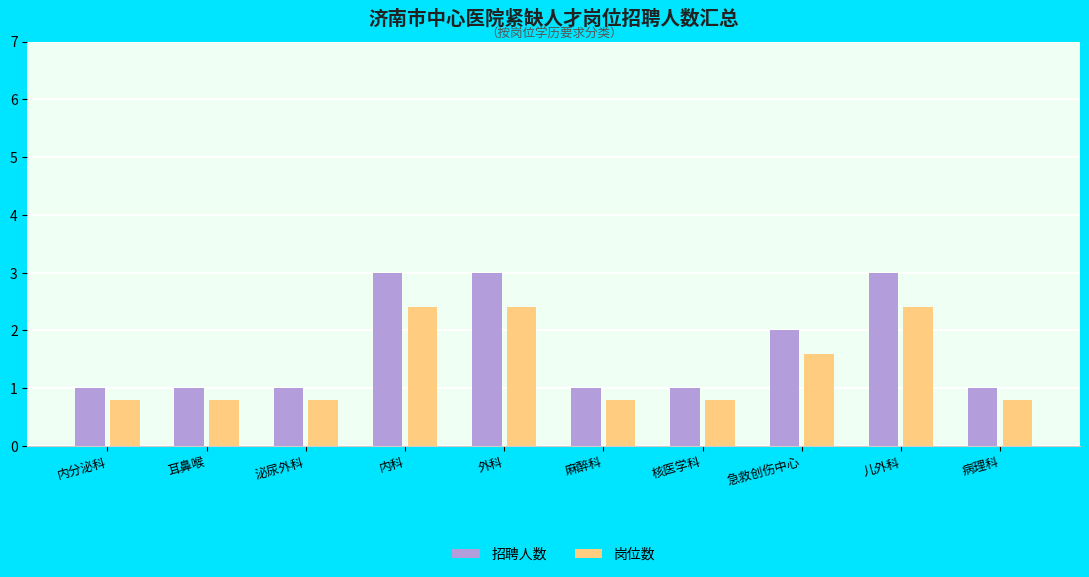

Which series has the largest range (max minus min)?

招聘人数